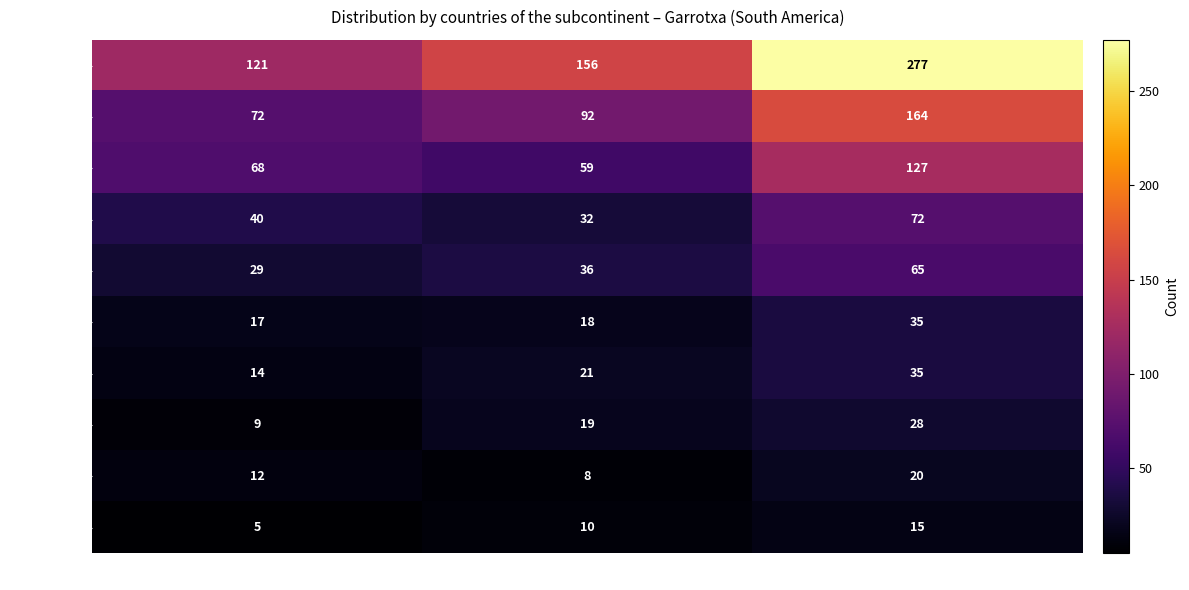

Read the Venezuela value at Women, to the nearest 5.

20